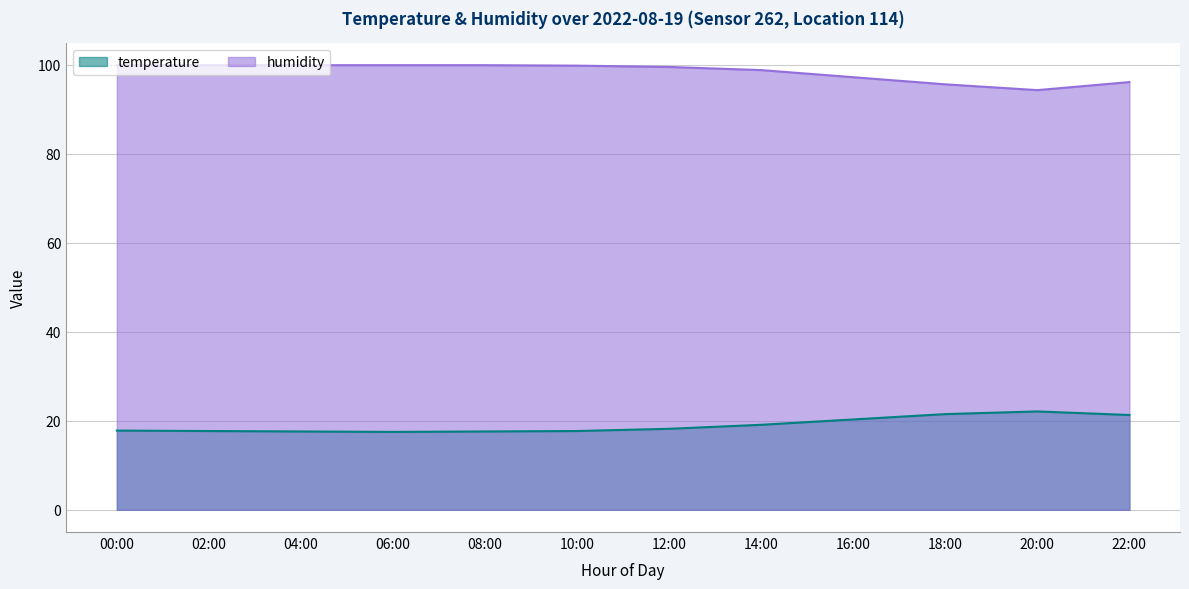

True or false: temperature and humidity cross at least once.

False